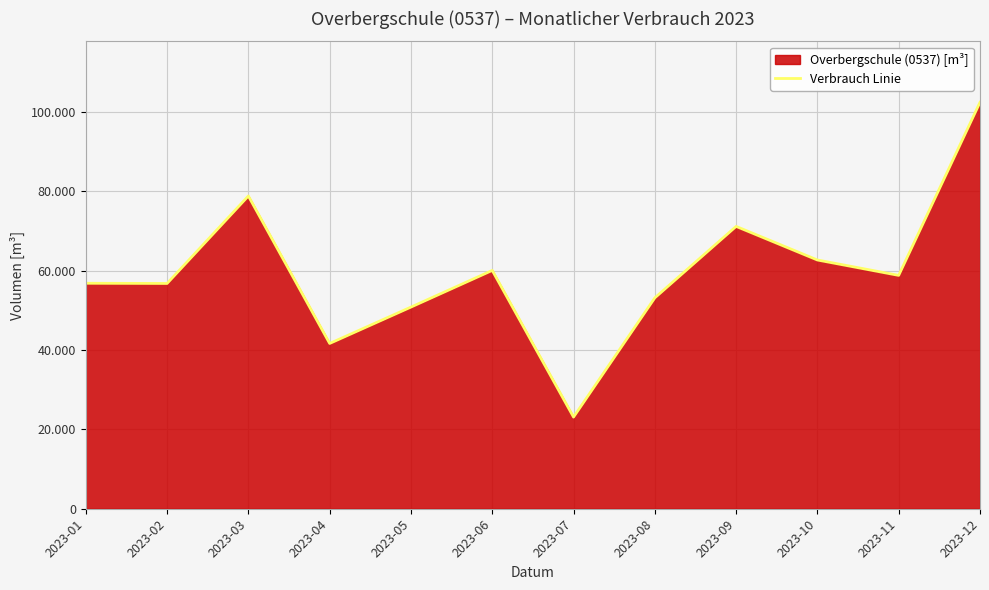

List the labels in order of value, smallest first.

2023-07, 2023-04, 2023-05, 2023-08, 2023-02, 2023-01, 2023-11, 2023-06, 2023-10, 2023-09, 2023-03, 2023-12